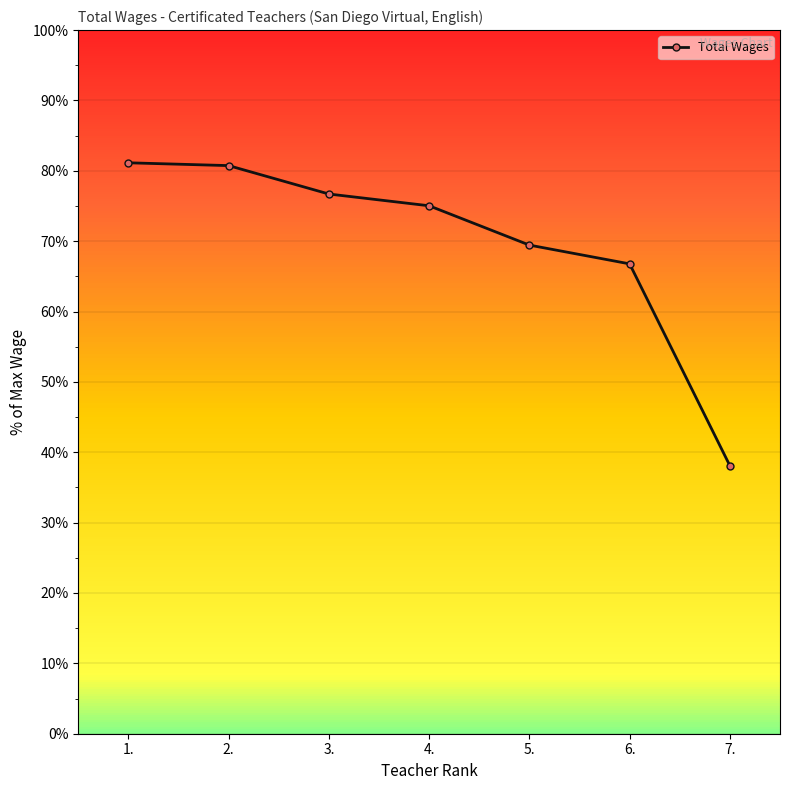

What is the greatest value displayed?

81.1